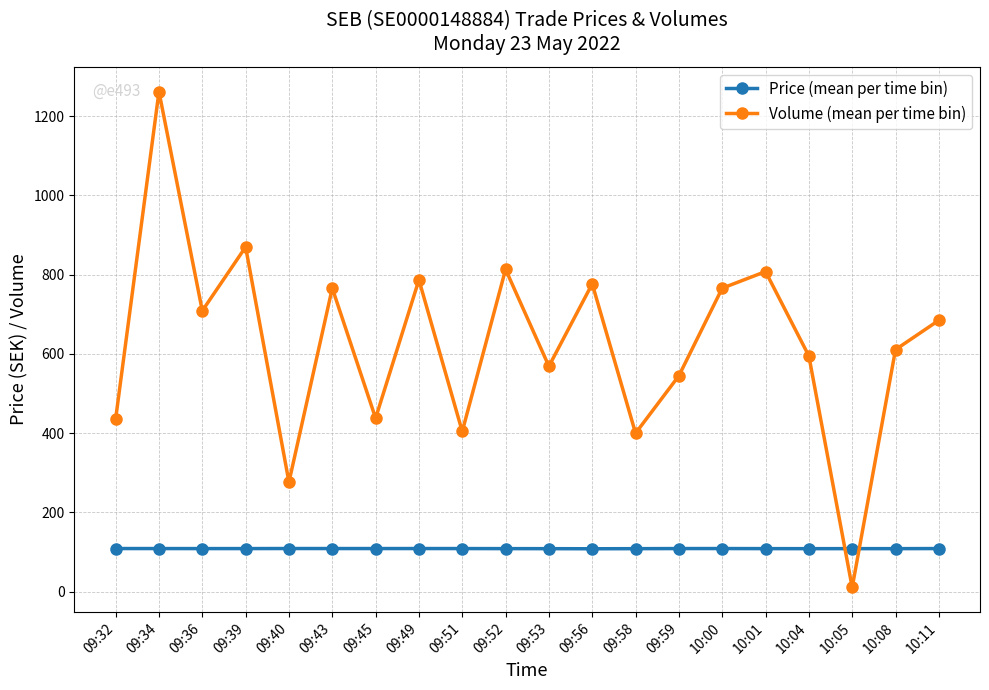

What is the label of the 18th point from the right?

09:36